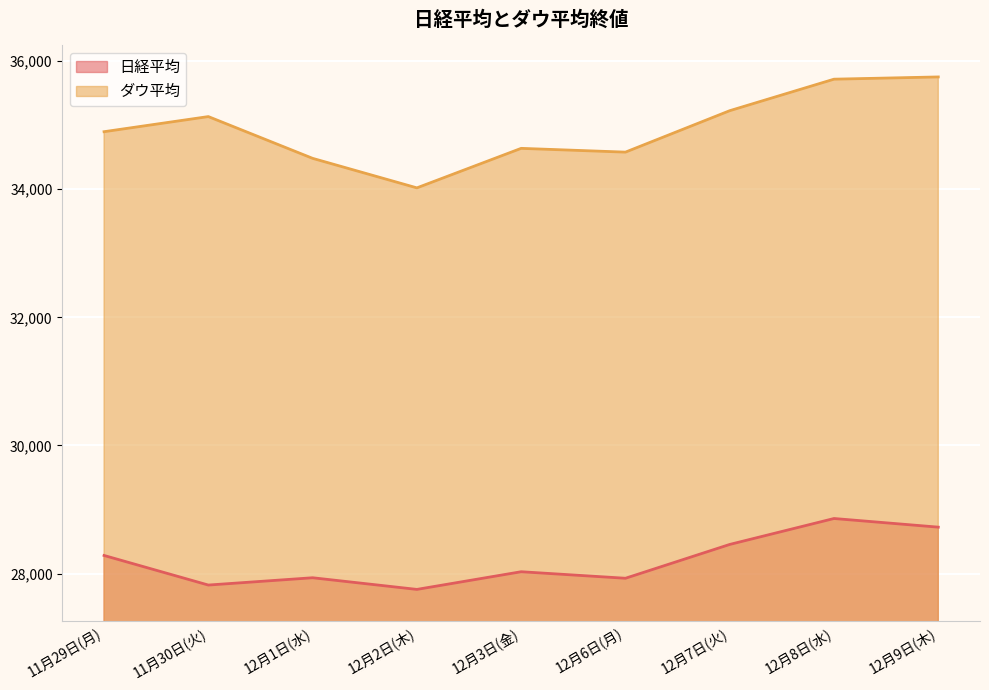

What is the highest value of the ダウ平均 series?

35754